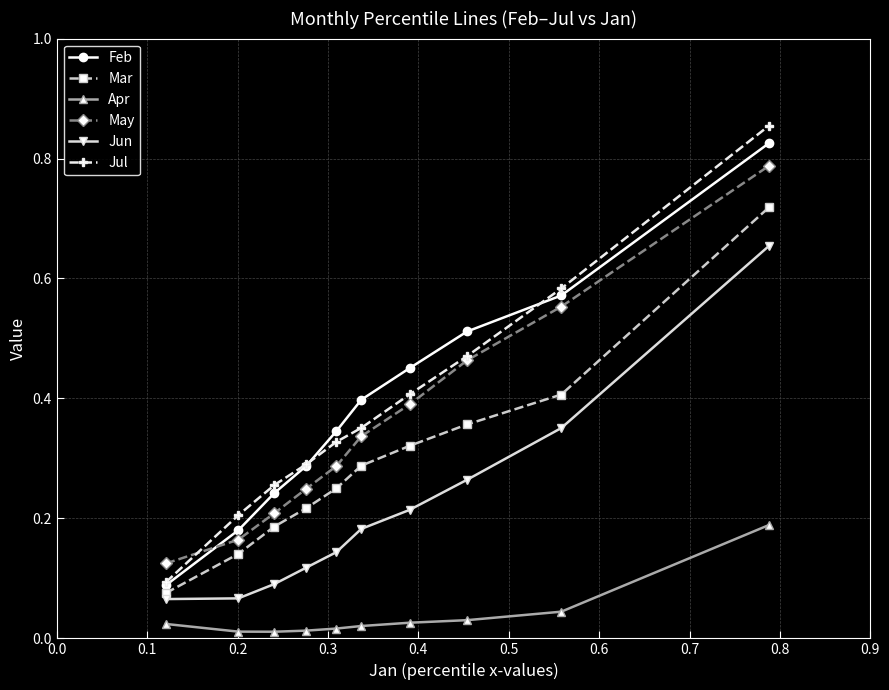

True or false: Jun has more than 2 interior local peaks.

False